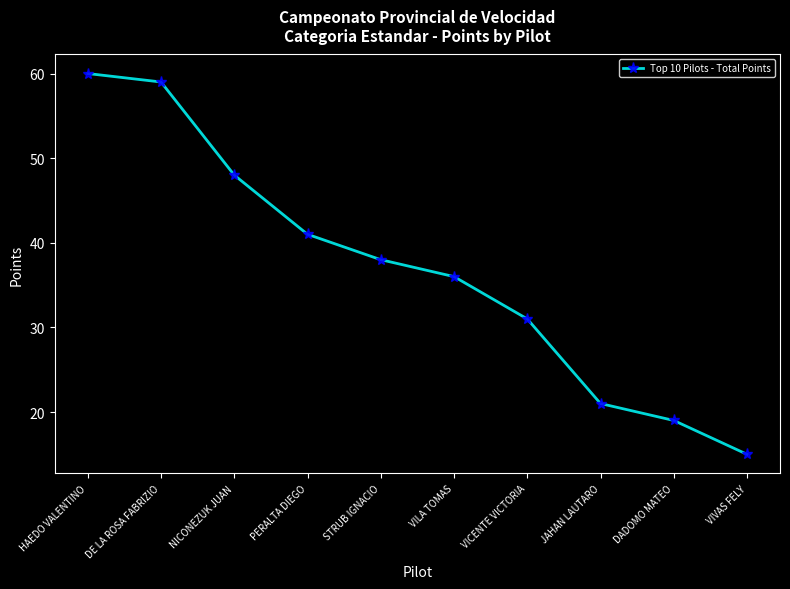

Reading right to left, list all the values displayed in this chart.

VIVAS FELY=15	DADOMO MATEO=19	JAHAN LAUTARO=21	VICENTE VICTORIA=31	VILA TOMAS=36	STRUB IGNACIO=38	PERALTA DIEGO=41	NICONEZUK JUAN=48	DE LA ROSA FABRIZIO=59	HAEDO VALENTINO=60